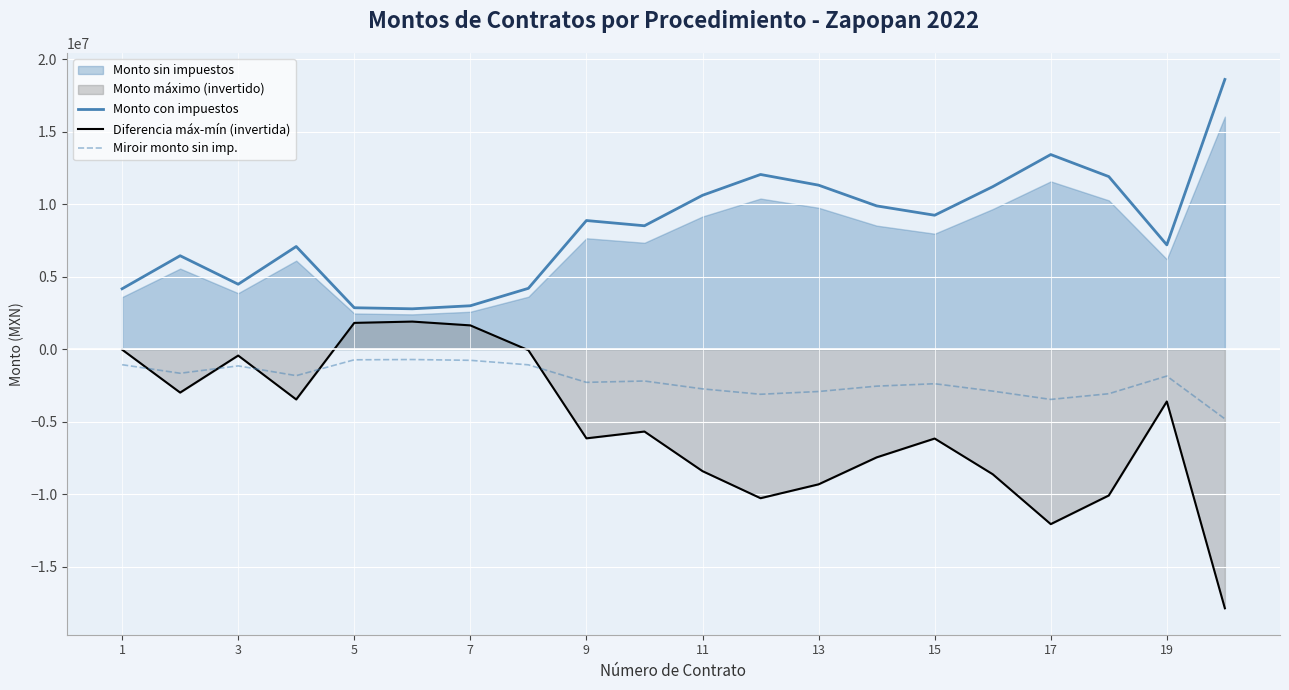

In Diferencia máx-mín (invertida), how many points are higher than both neighbors (excluding endpoints)?

5